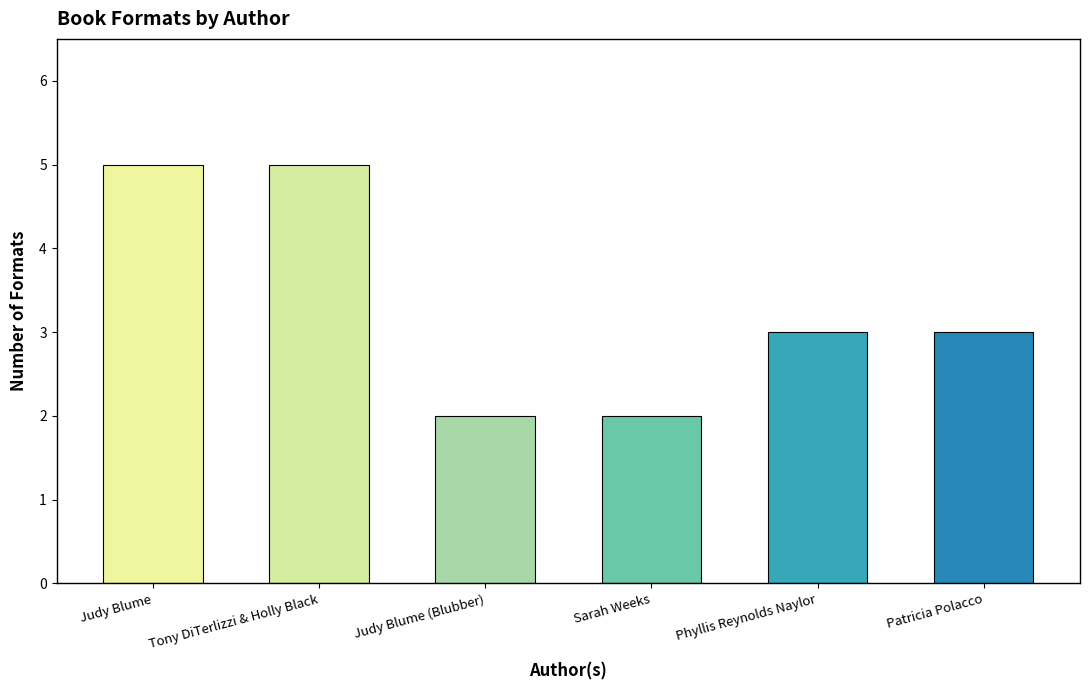

The chart shows a value of 1 at Judy Blume (Blubber). True or false?

False